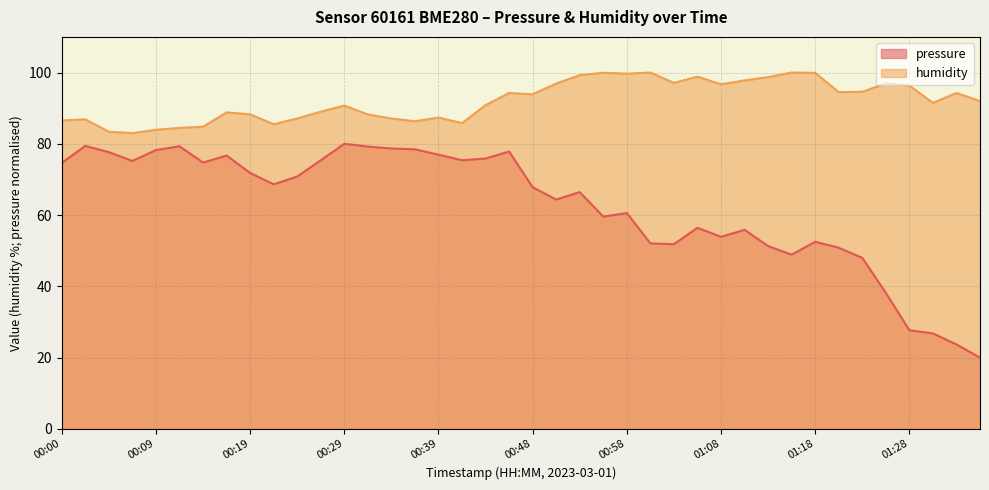

What position from the left is 00:34?

15